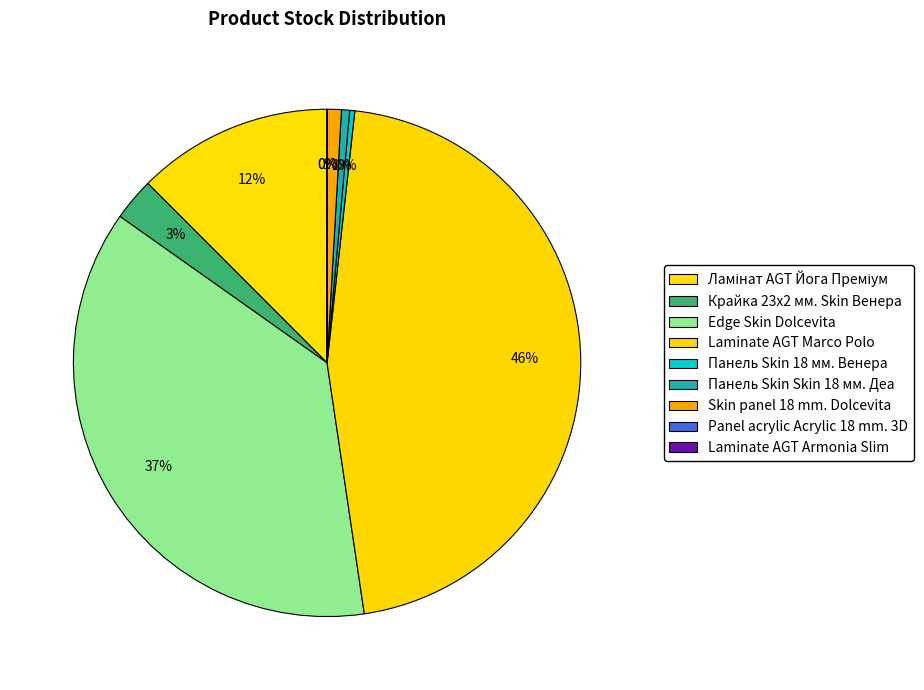

What is the ratio of the value at Laminate AGT Marco Polo to the value at Edge Skin Dolcevita?

1.2